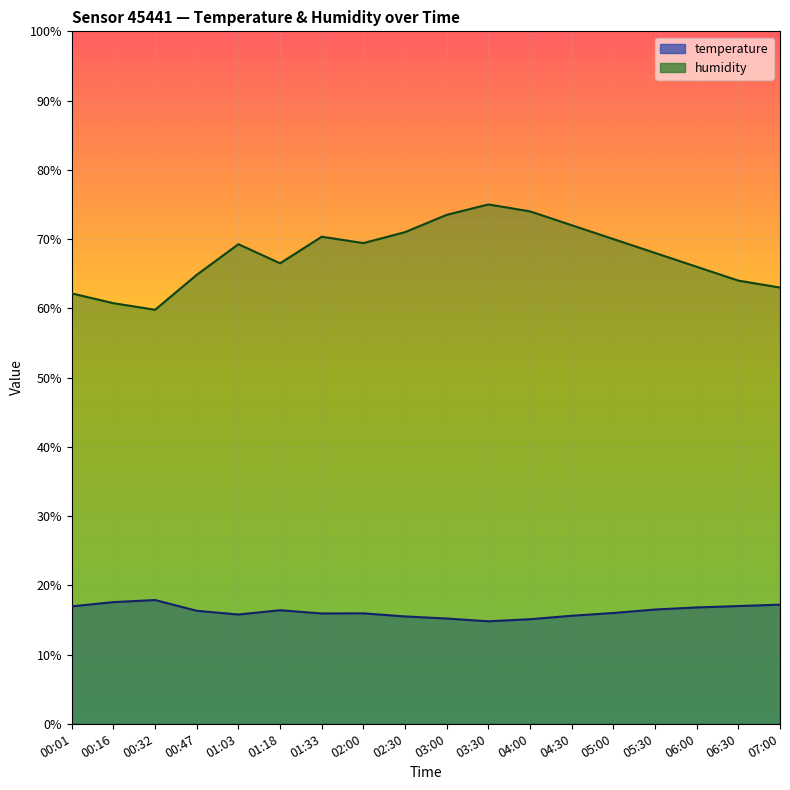

What is the minimum value shown in the chart?

14.8